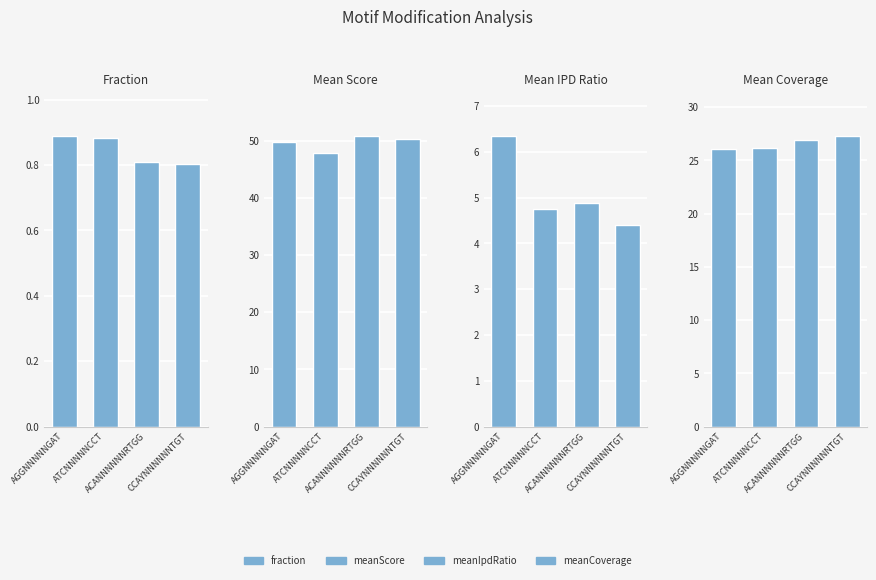

Which category has the lowest value across all series?

CCAYNNNNNNTGT